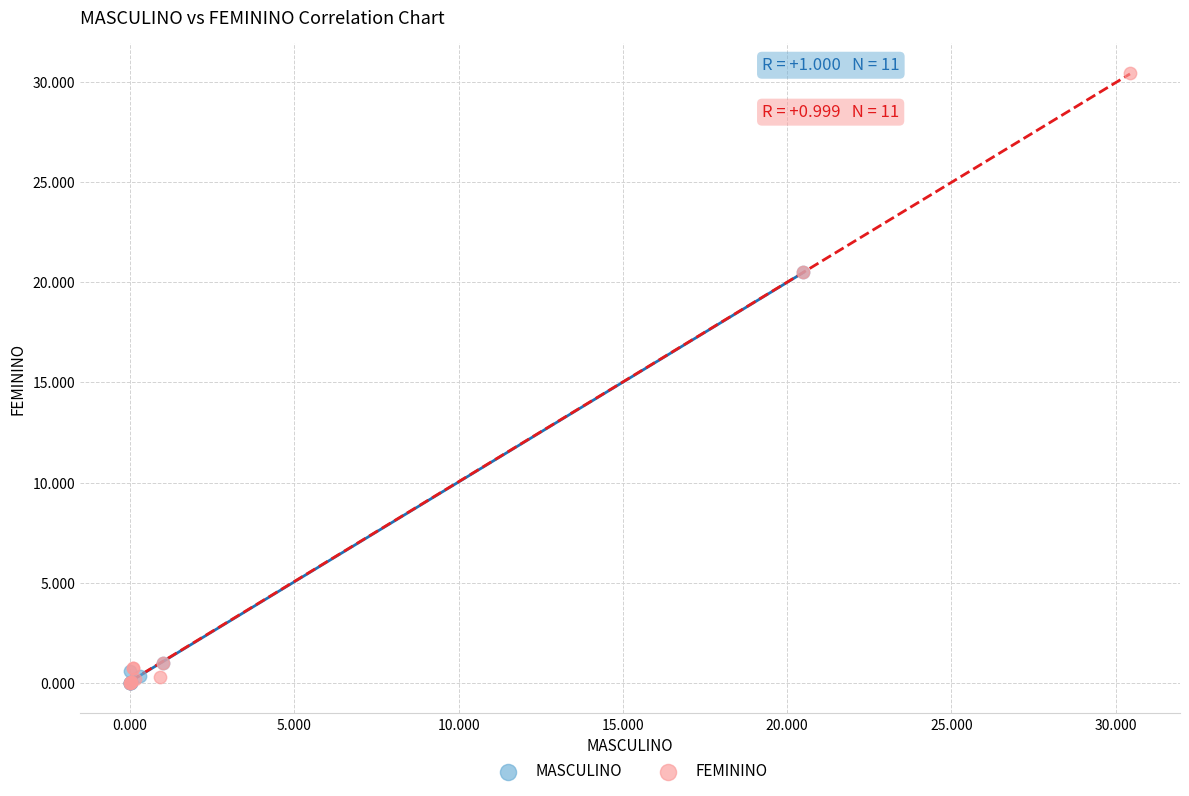

Which series has the widest spread of Y values?

FEMININO